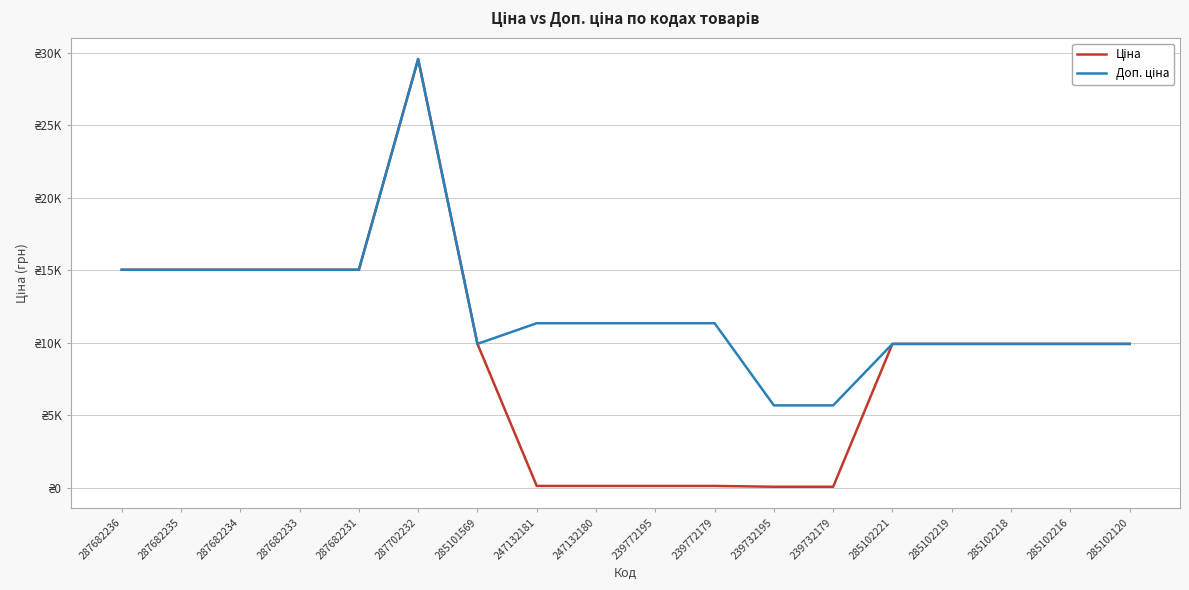

What is the total value across all series at 247132180?

11447.3